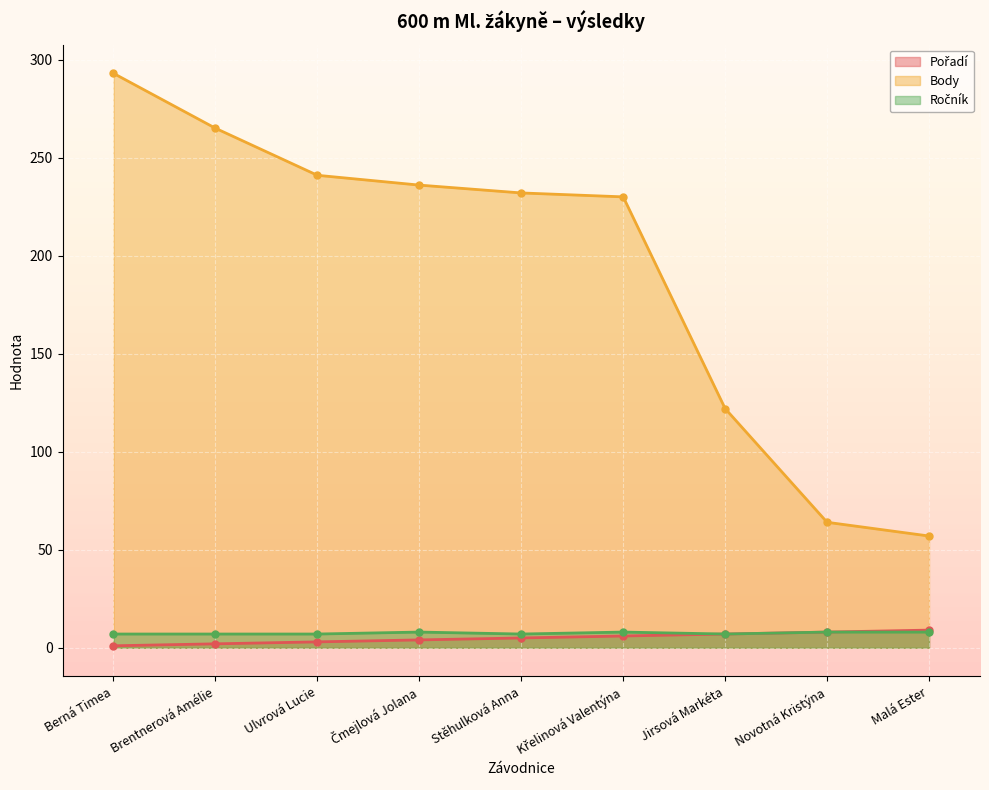

Which series has the largest range (max minus min)?

Body